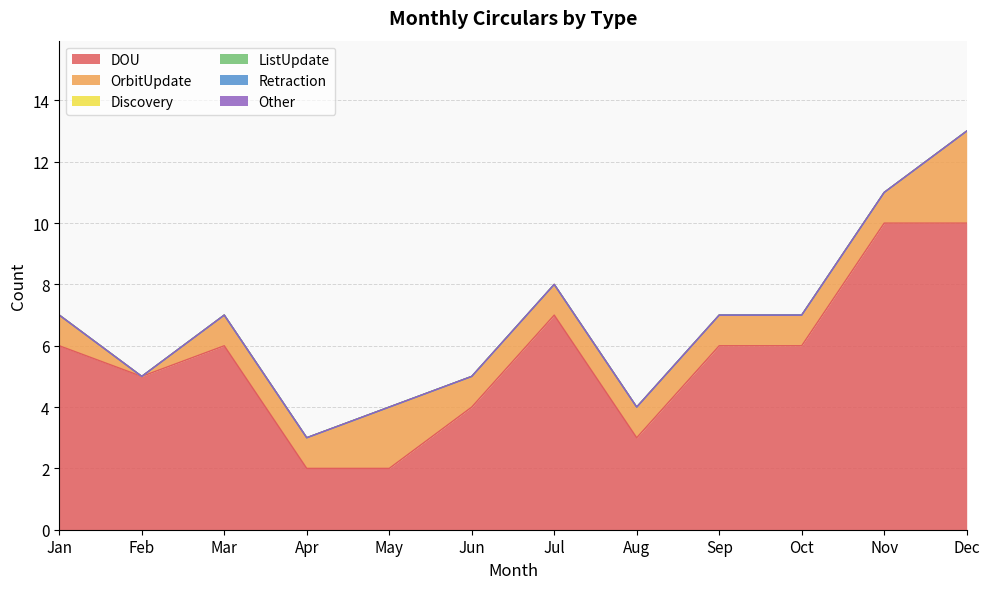

The OrbitUpdate series shows 1 at Mar. True or false?

True